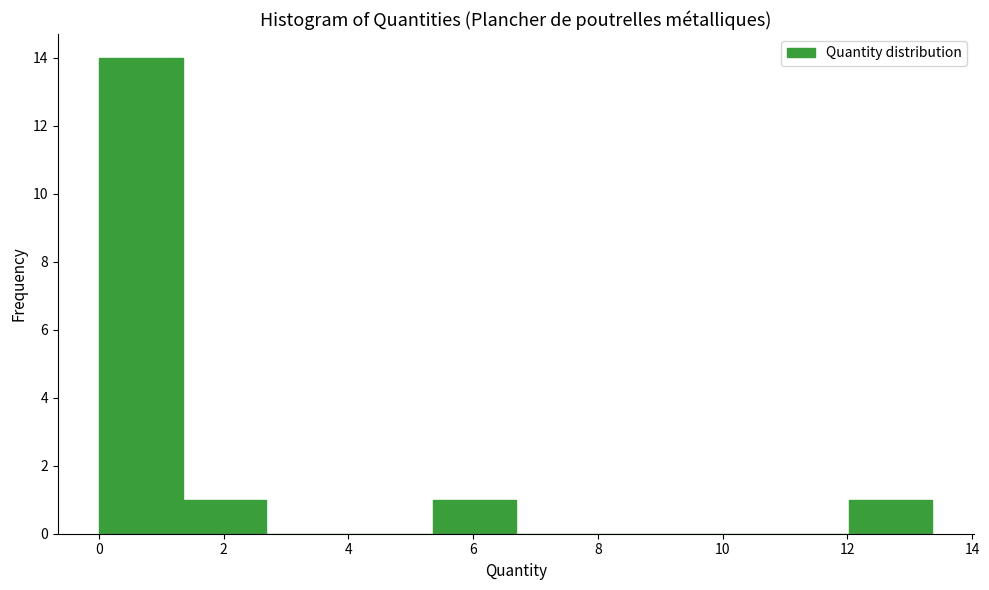

How tall is the bar that spans 0.0 to 1.4 on the x-axis? Neither the bar edges nor the heights are printed on the chart, so give them approximately, as read against the axes.

14